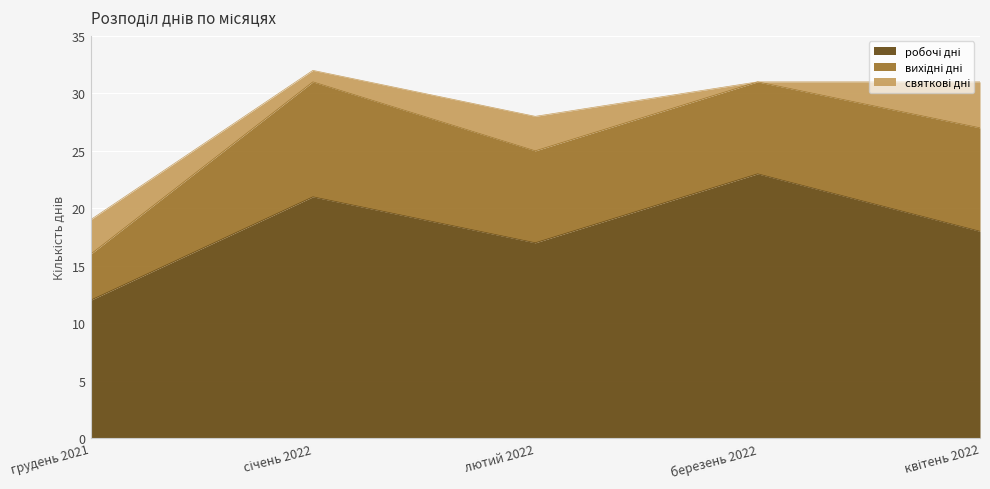

Reading left to right, transcribe all the data shown in this chart.

робочі дні: грудень 2021=12	січень 2022=21	лютий 2022=17	березень 2022=23	квітень 2022=18
вихідні дні: грудень 2021=4	січень 2022=10	лютий 2022=8	березень 2022=8	квітень 2022=9
святкові дні: грудень 2021=3	січень 2022=1	лютий 2022=3	березень 2022=0	квітень 2022=4